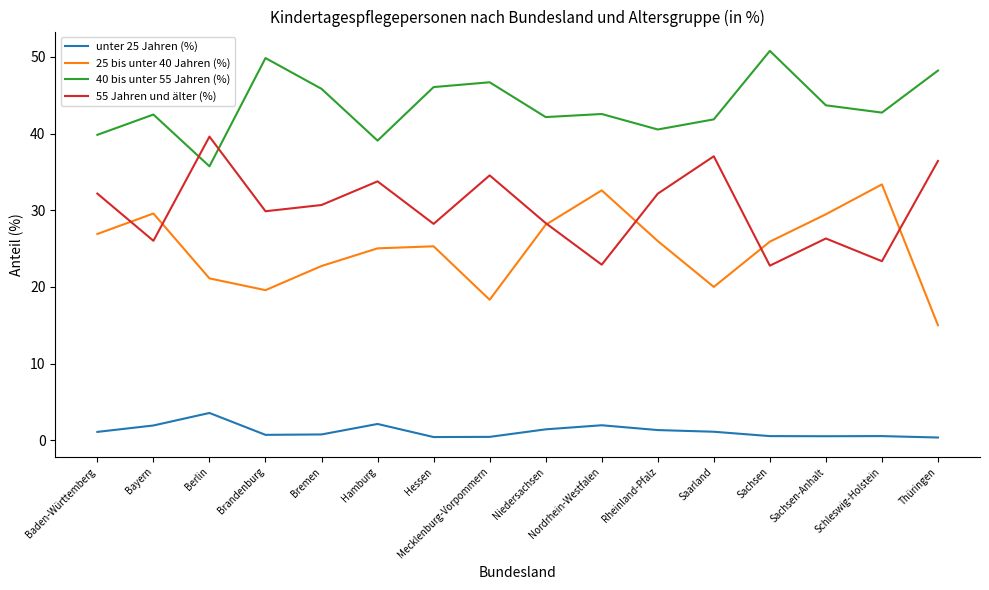

What is the total value across all series at Berlin?

100.0